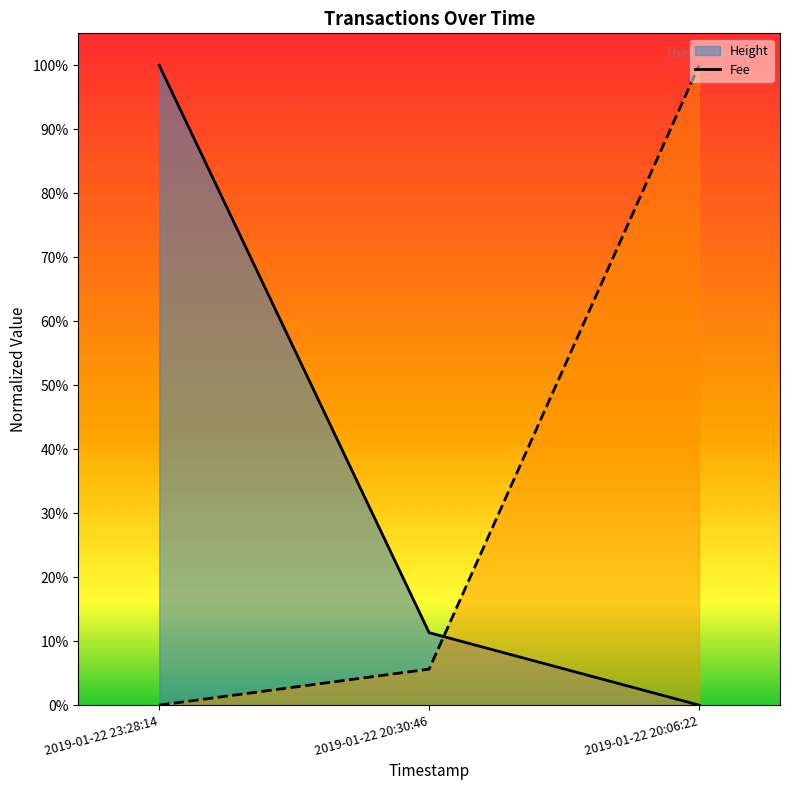

How many data points in Fee (line) are above 0?

2